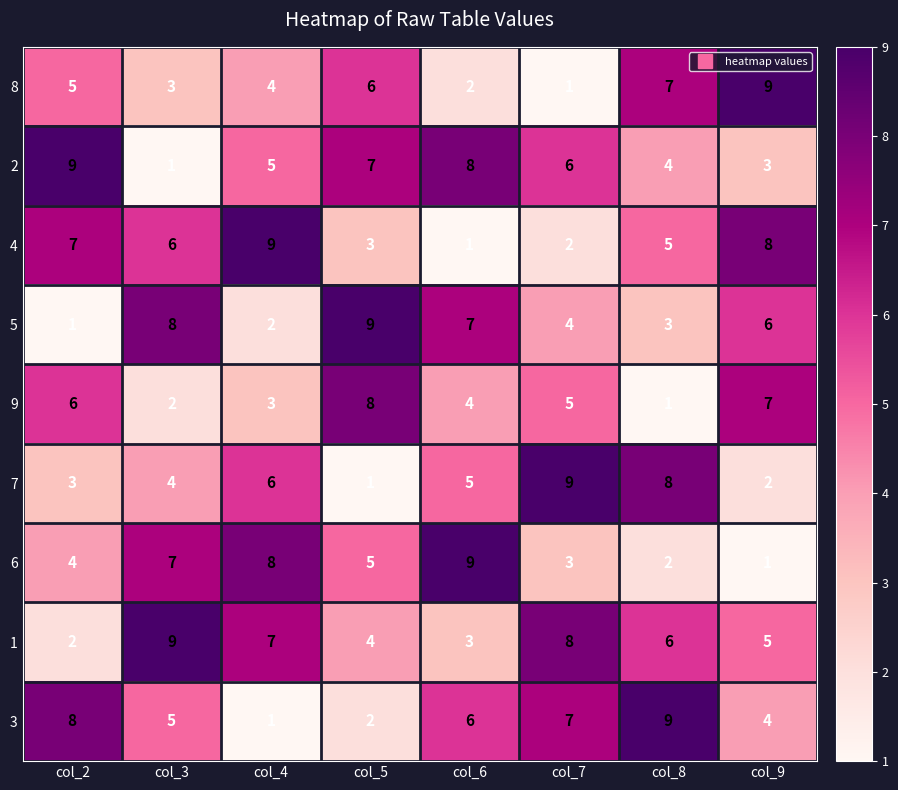

How many values in the 1 series are below 6?

4